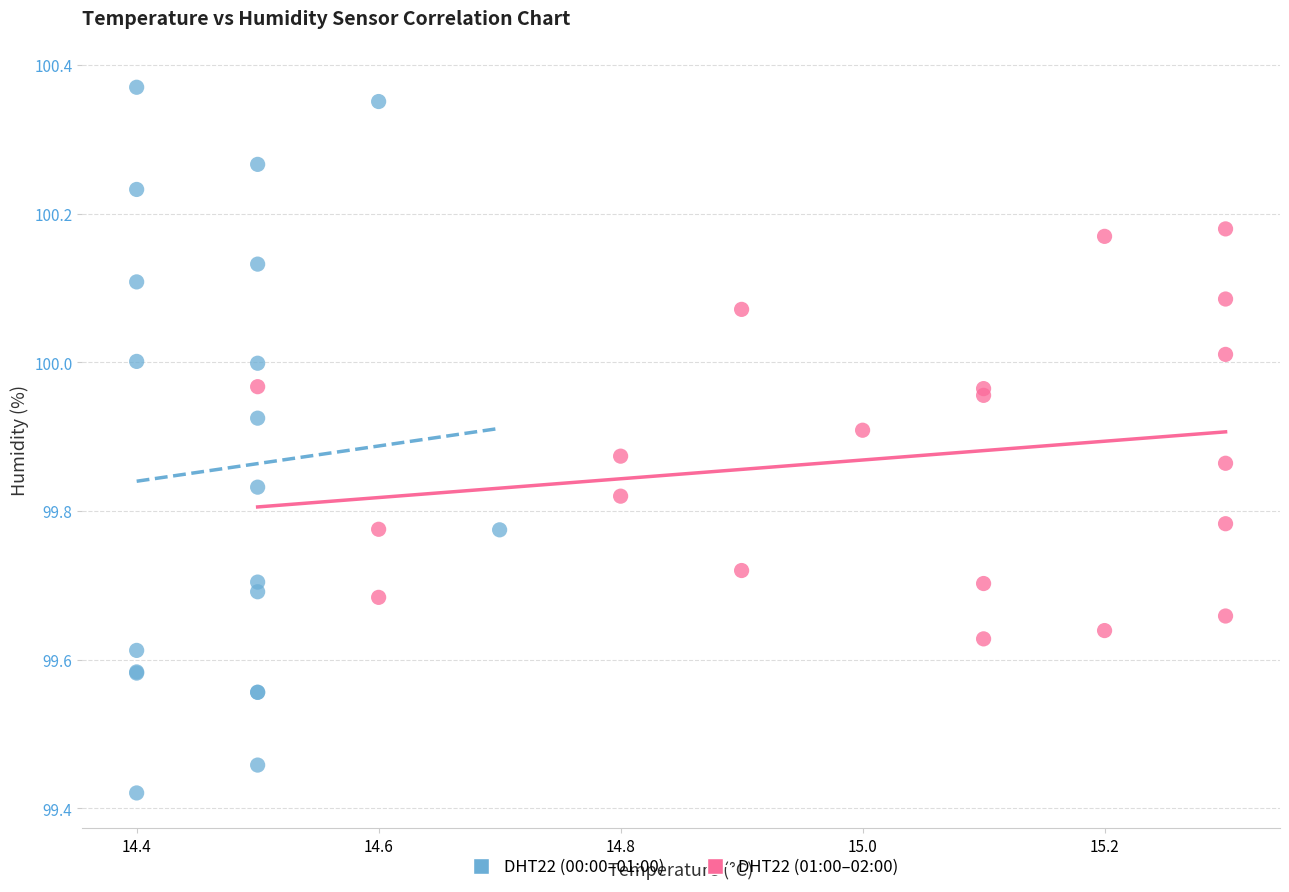

What are all the series names shown in the legend?

DHT22 (00:00–01:00), DHT22 (01:00–02:00)